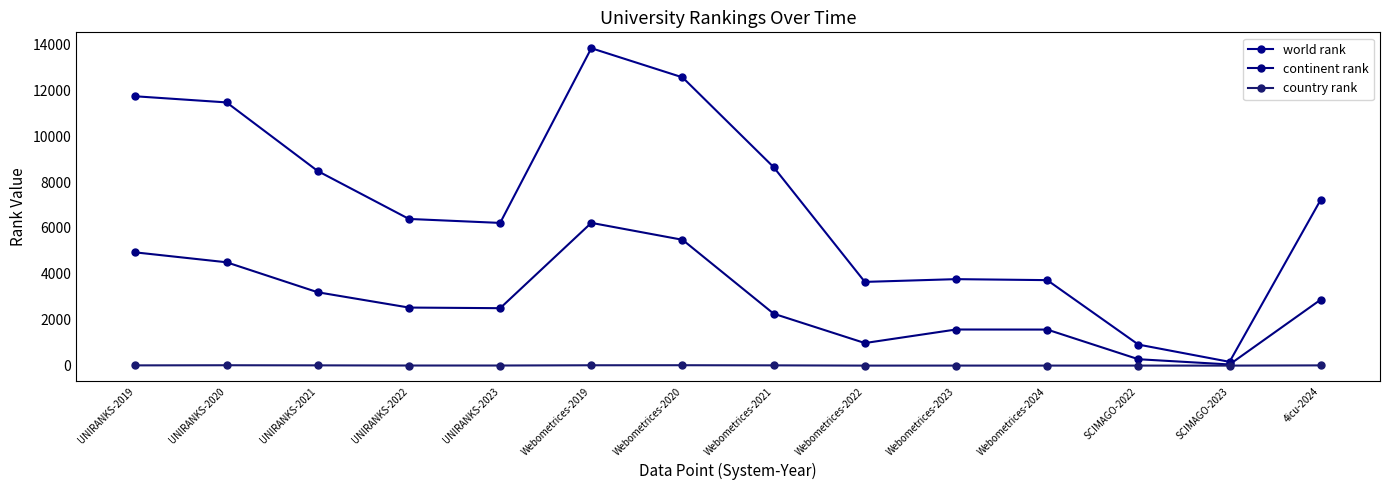

How many lines are shown in the chart?

3